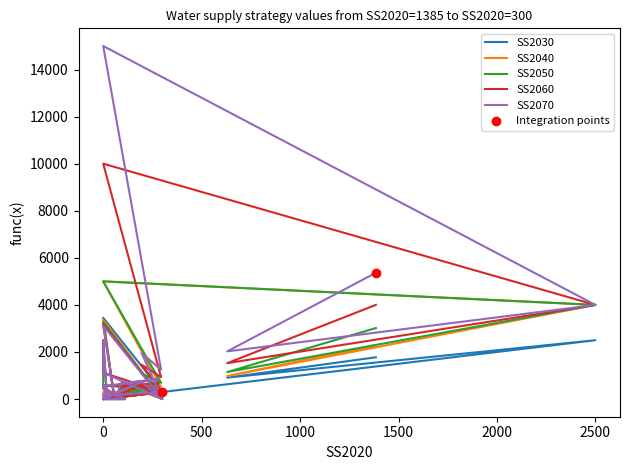

What are all the series names shown in the legend?

SS2030, SS2040, SS2050, SS2060, SS2070